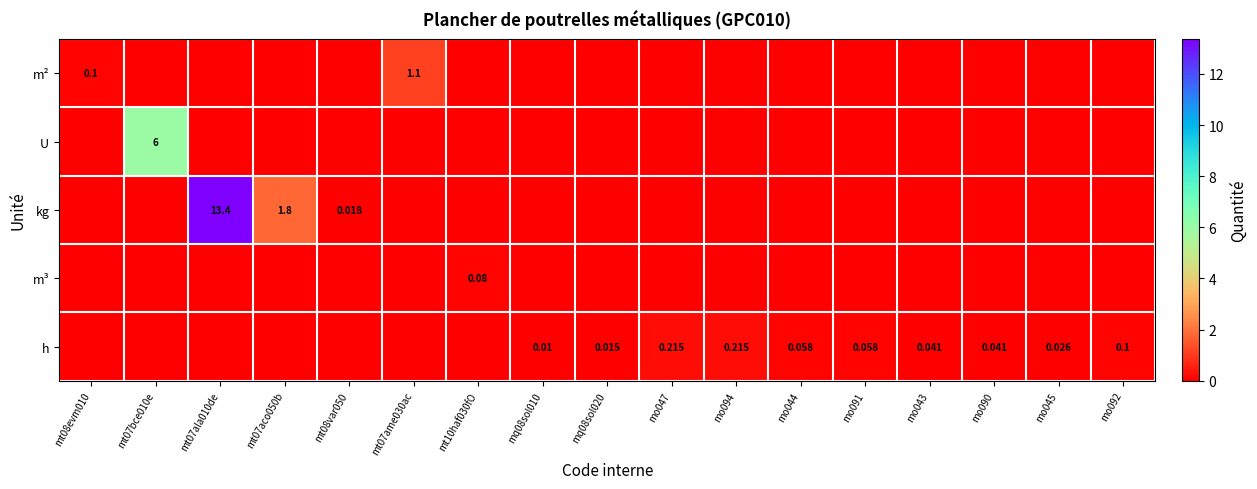

Which category has the lowest value across all series?

mt07bce010e